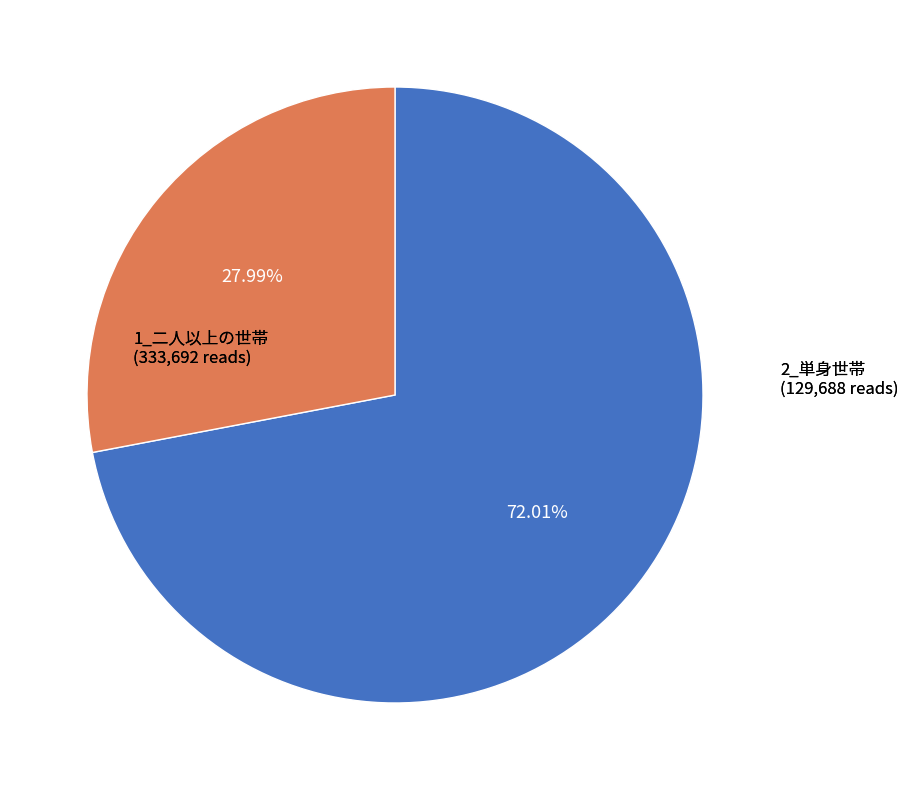

How many slices are in this pie chart?

2